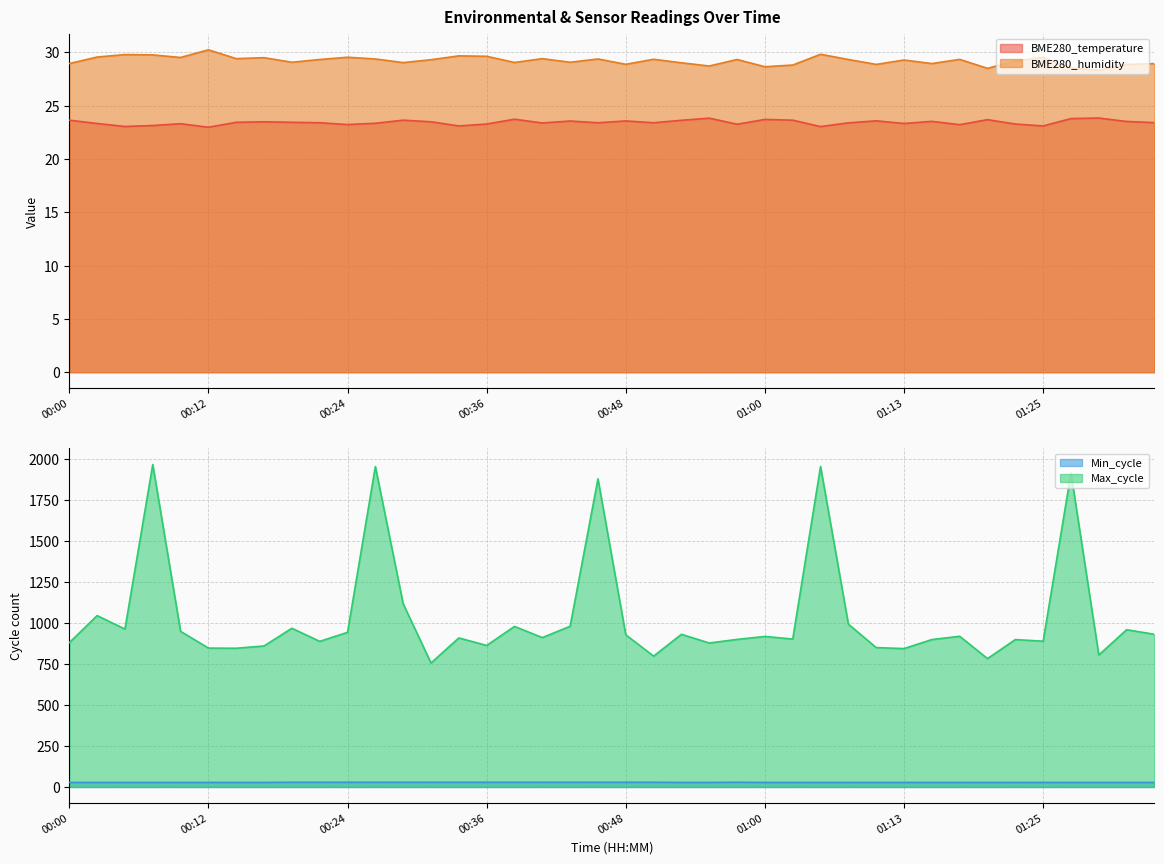

What is the minimum value for BME280_humidity?

28.3